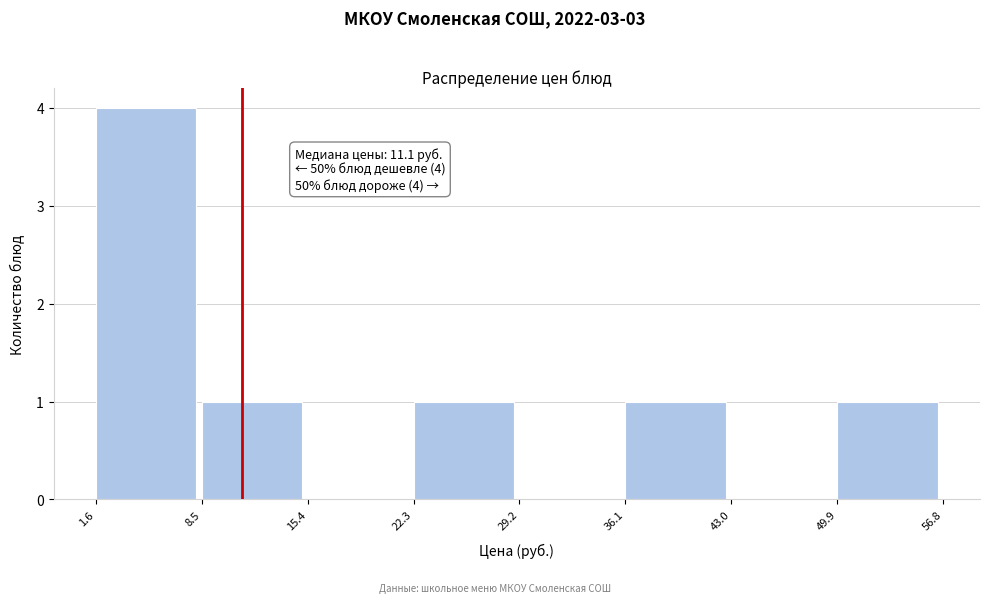

Which range on the x-axis has the tallest bar?

1.6 to 8.5